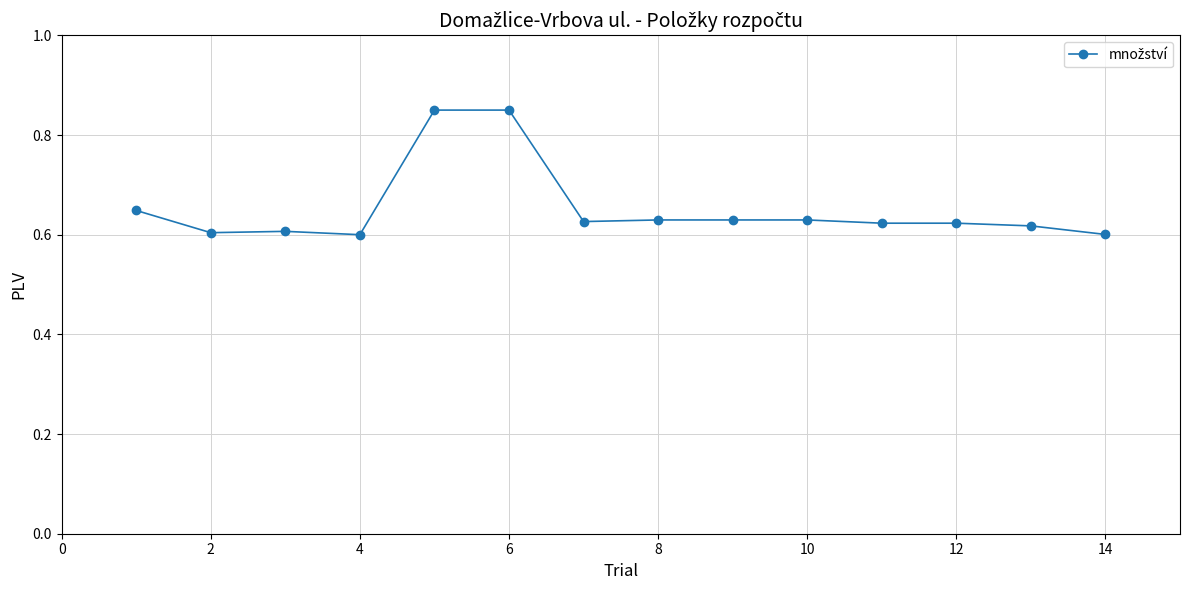

What is the average value?

0.7